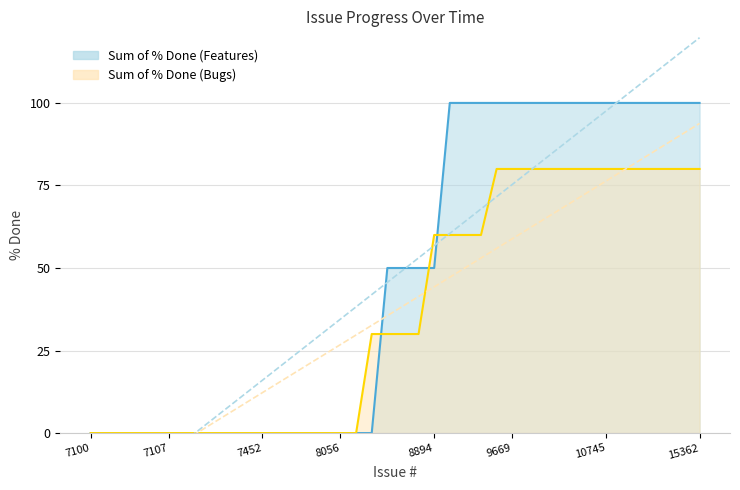

Rank the series by their average value, from lowest to highest.

Sum of % Done (Bugs), Sum of % Done (Features)